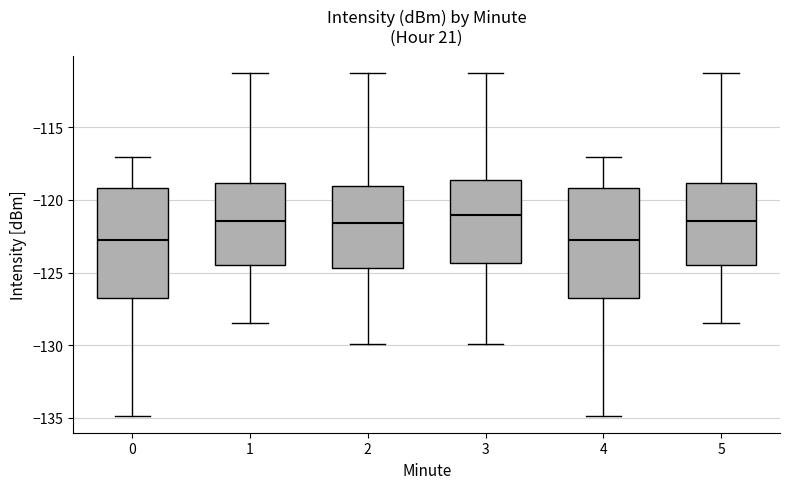

Reading left to right, read every box against the y-axis: the position of its median line, the range the box covers, and the ends of its whiskers. The values are not printed on the chart, so give them approximately, as read against the axis.

0: median -122.5, box -126.5 to -119.0, whiskers -135.0 to -117.0
1: median -121.5, box -124.5 to -119.0, whiskers -128.5 to -111.0
2: median -121.5, box -124.5 to -119.0, whiskers -130.0 to -111.0
3: median -121.0, box -124.5 to -118.5, whiskers -130.0 to -111.0
4: median -122.5, box -126.5 to -119.0, whiskers -135.0 to -117.0
5: median -121.5, box -124.5 to -119.0, whiskers -128.5 to -111.0